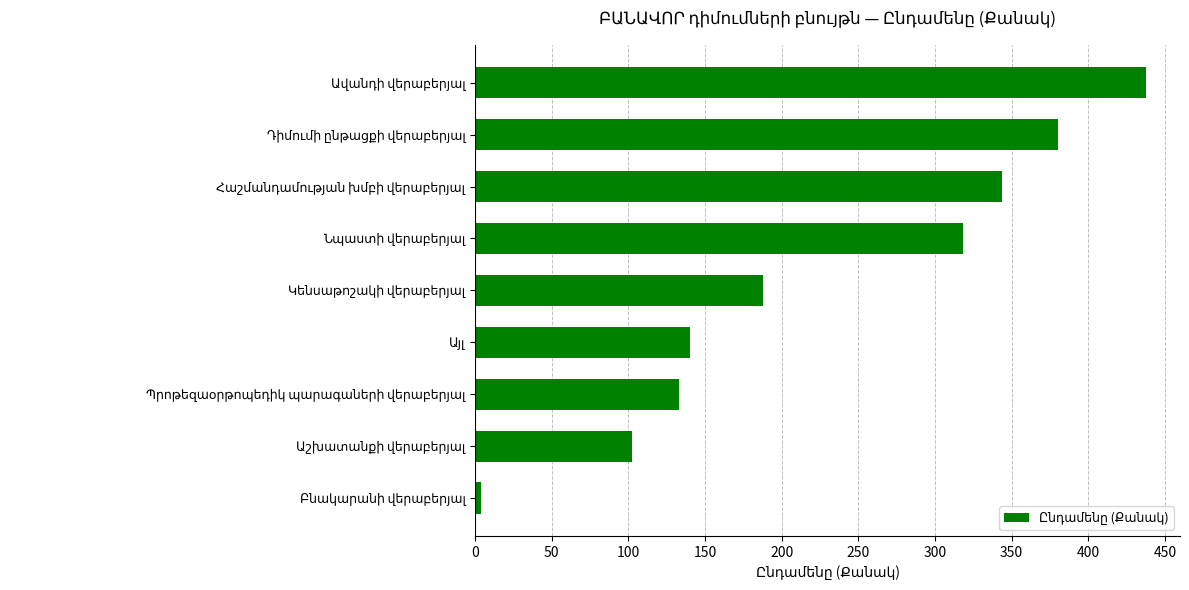

Are the bars horizontal?

Yes